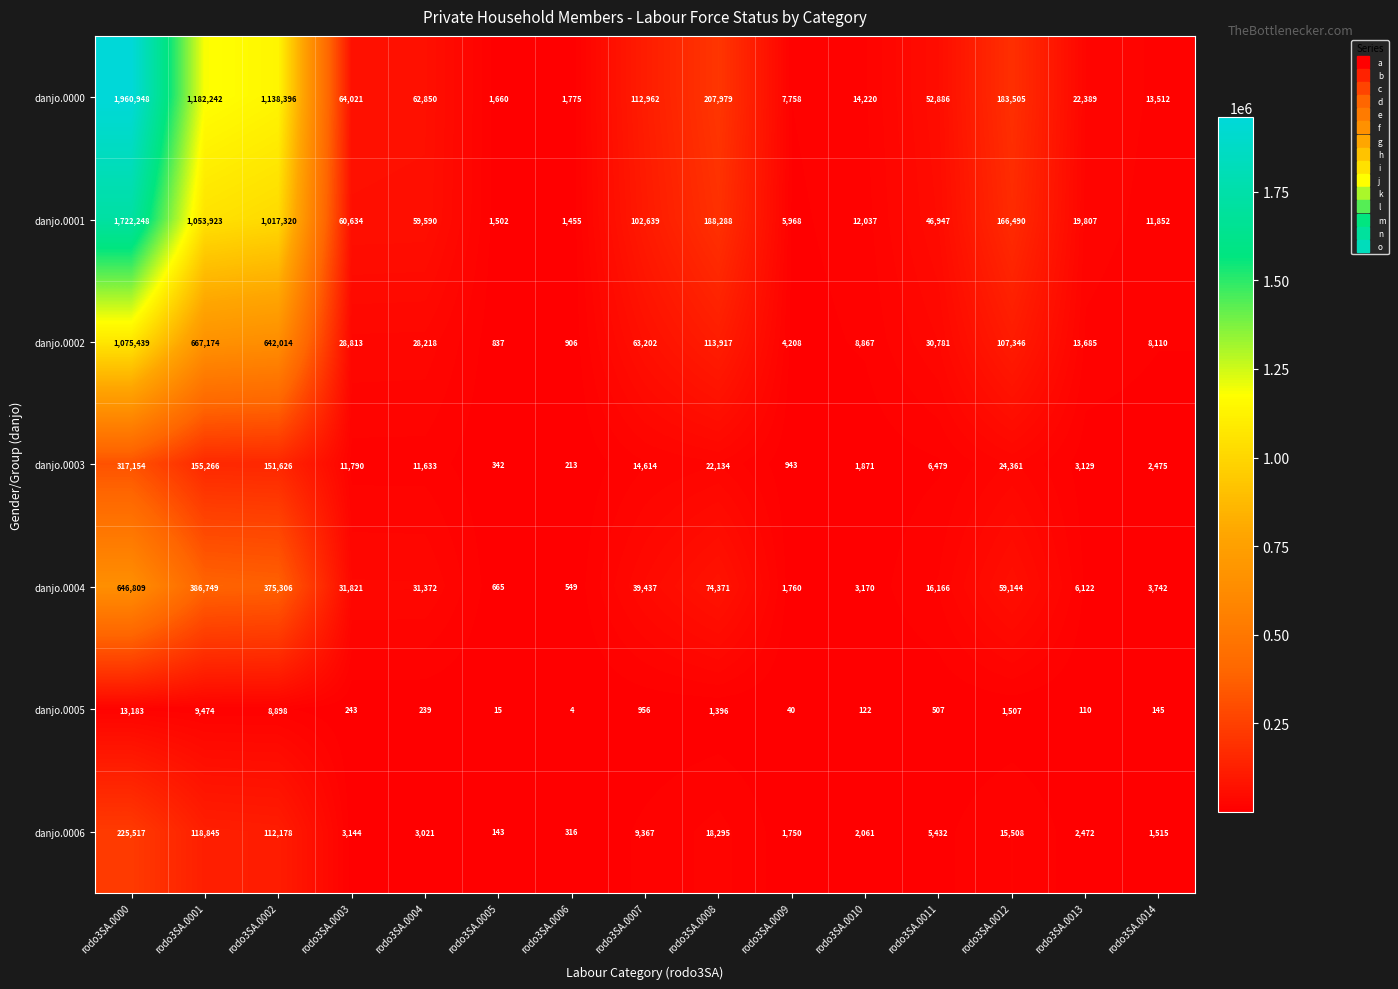

Rank the categories by danjo.0006 value from highest to lowest.

rodo3SA.0000, rodo3SA.0001, rodo3SA.0002, rodo3SA.0008, rodo3SA.0012, rodo3SA.0007, rodo3SA.0011, rodo3SA.0003, rodo3SA.0004, rodo3SA.0013, rodo3SA.0010, rodo3SA.0009, rodo3SA.0014, rodo3SA.0006, rodo3SA.0005